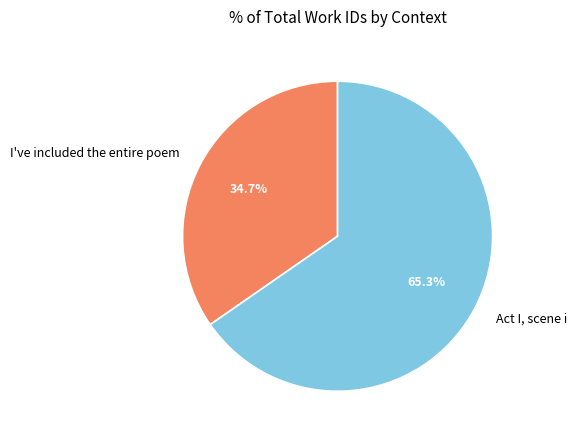

True or false: Act I, scene i accounts for 65% of the total.

True